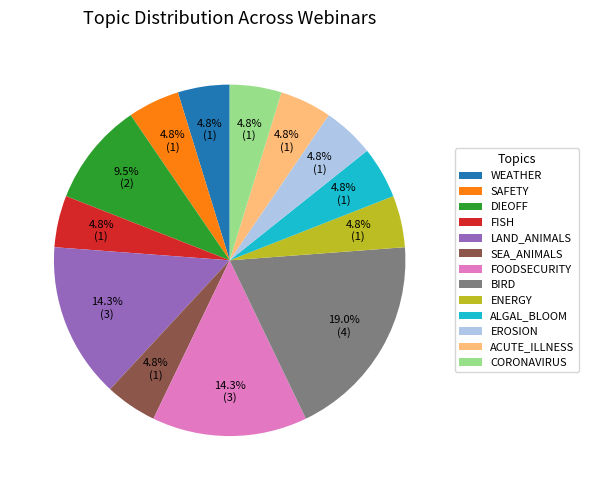

What is the largest slice in the pie chart?

BIRD